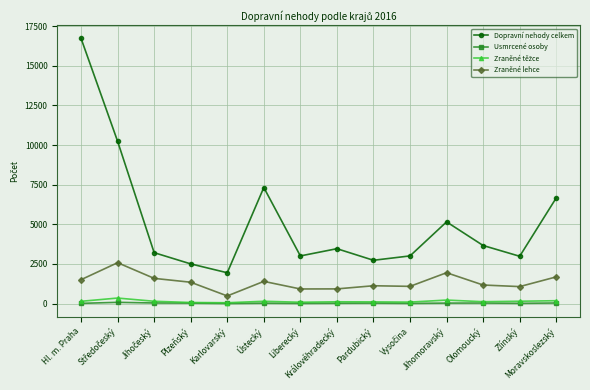

What is the value of the Zraněné lehce point at the 4th from the left?

1348